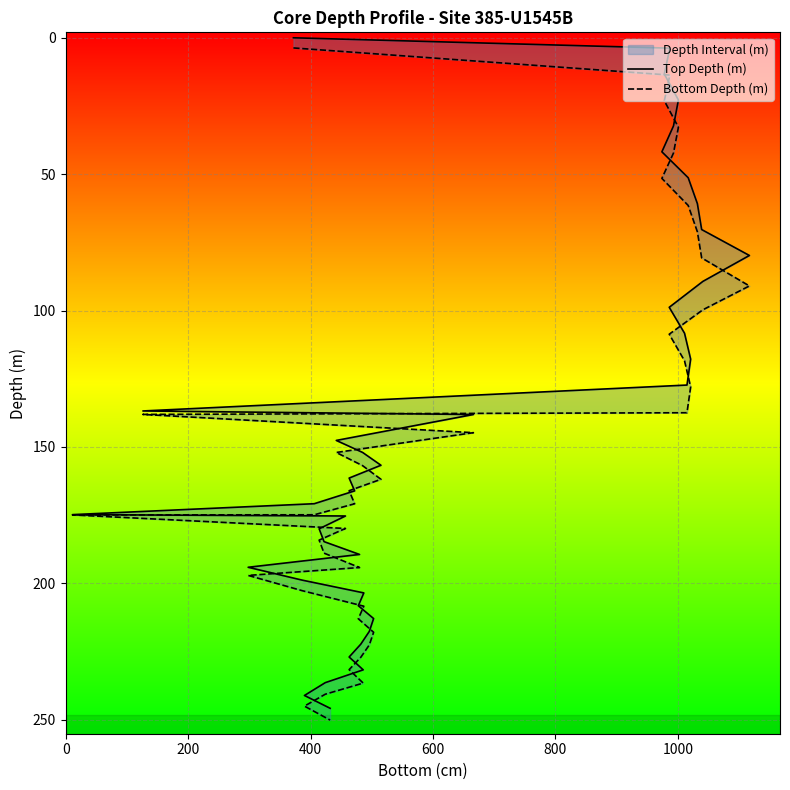

At how many categories does at least one series exceed 228?

5